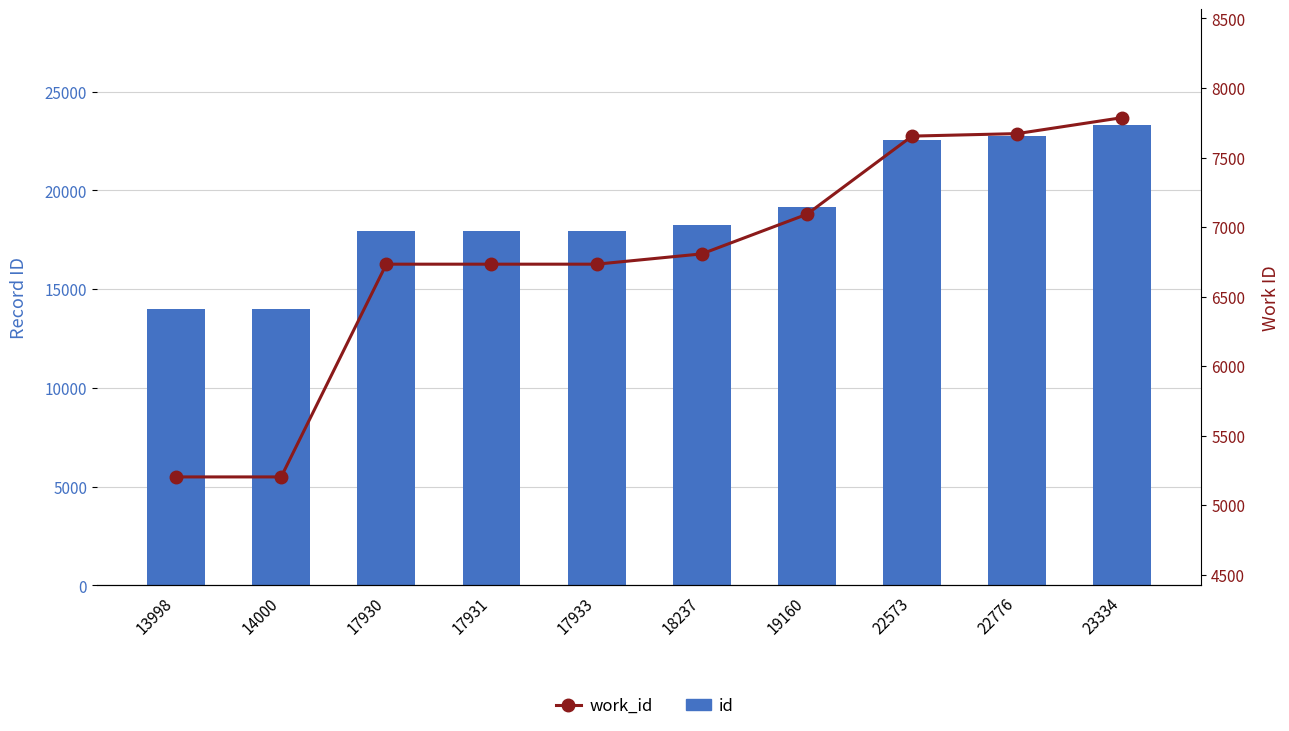

At which label does id reach its peak?

23334